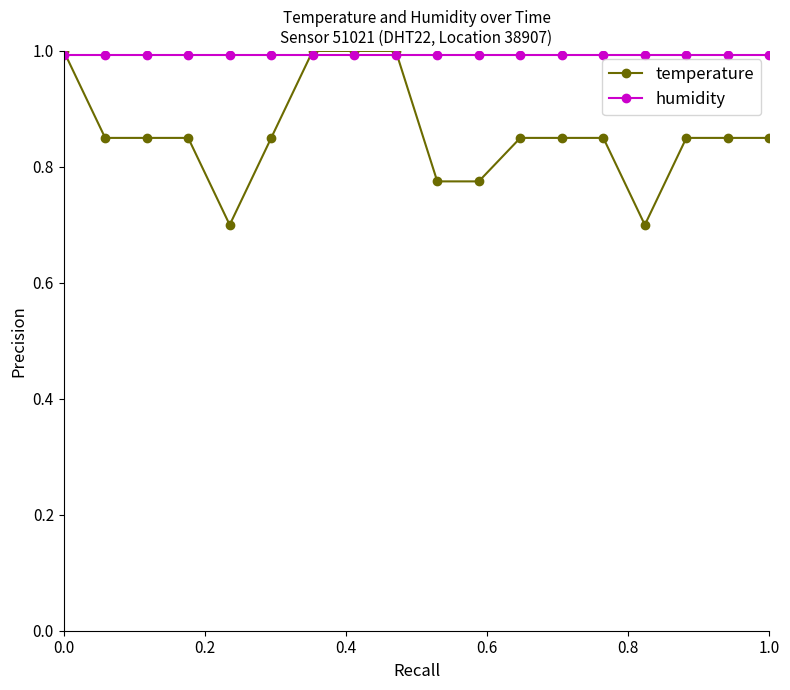

Rank the series by their average value, from lowest to highest.

temperature, humidity